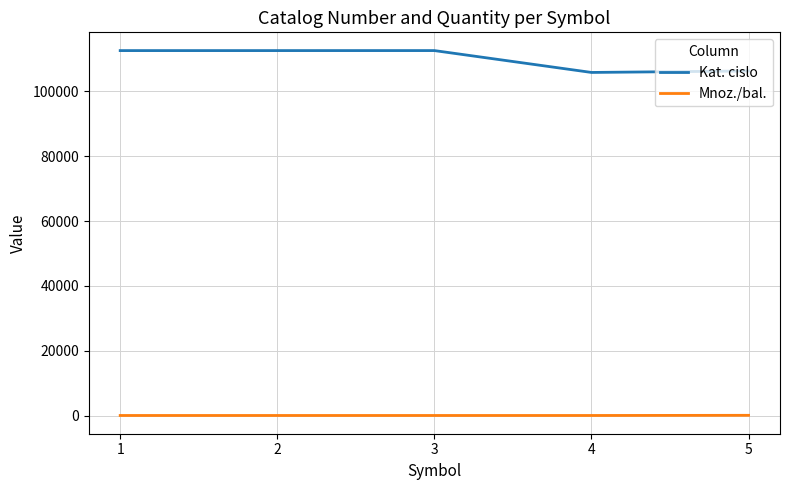

What is the greatest value displayed?

112624